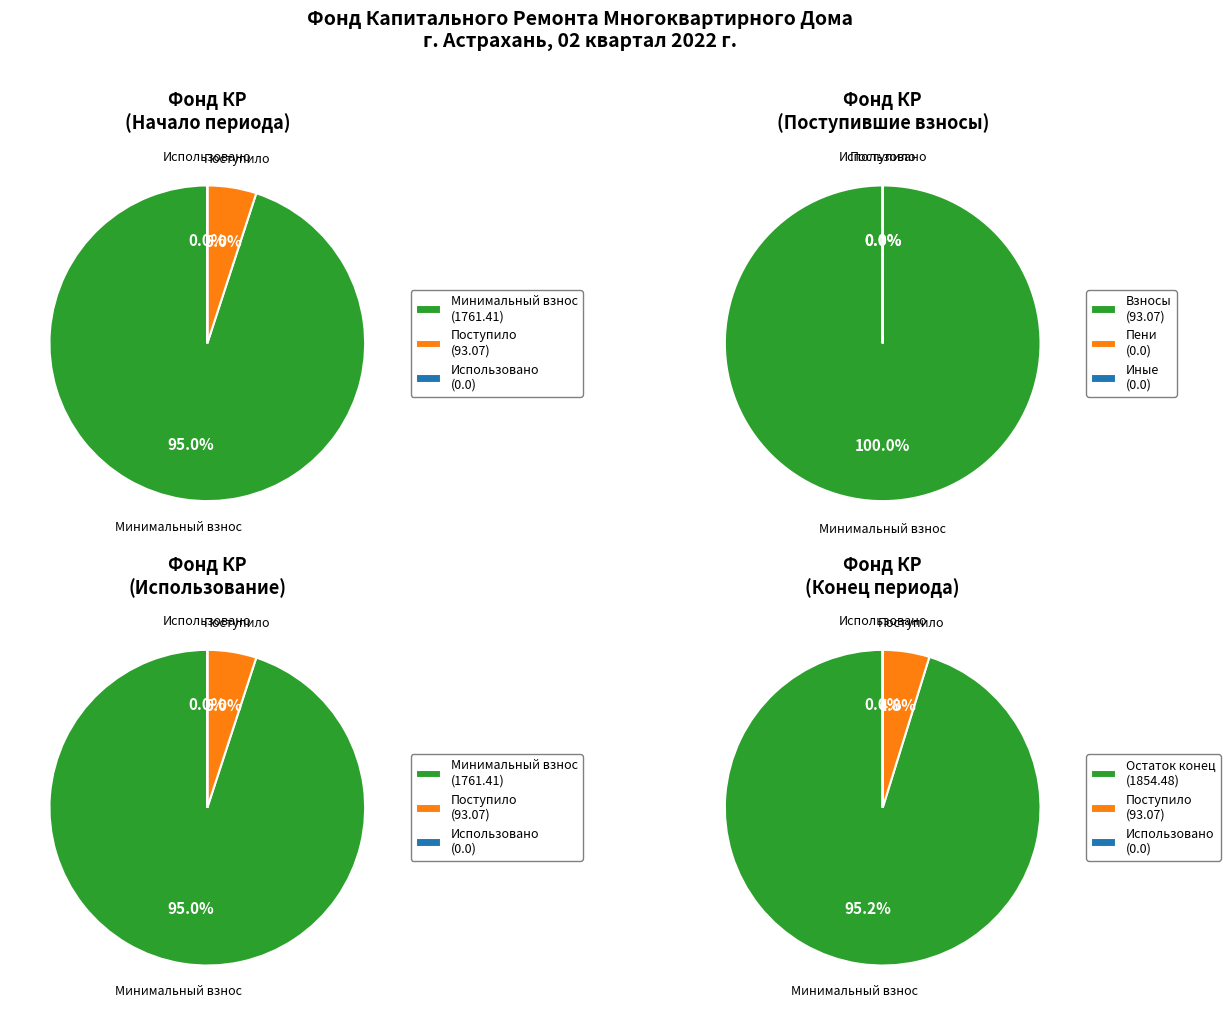

What is the difference between the highest and lowest values at Поступило взносов?

93.1